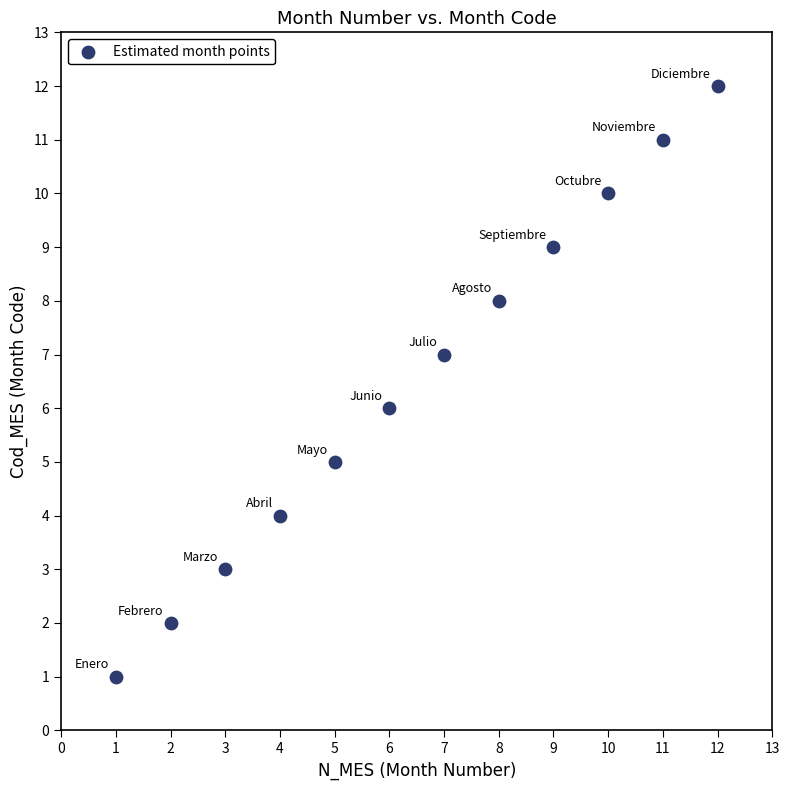

What is the range of X values (max minus min)?

11